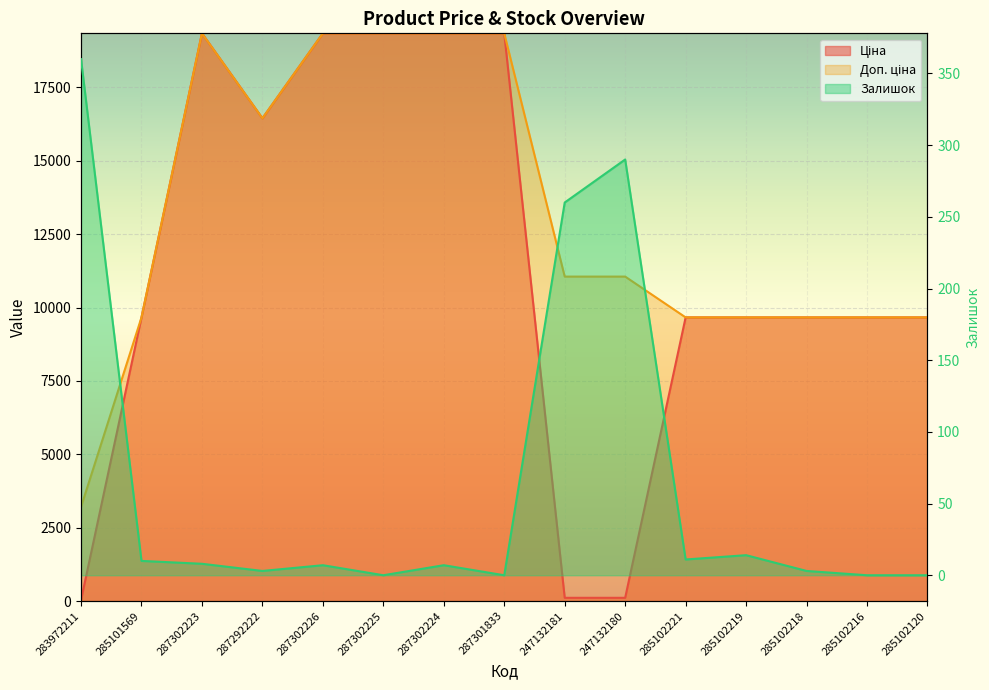

In Доп. ціна, how many points are lower than both neighbors (excluding endpoints)?

1